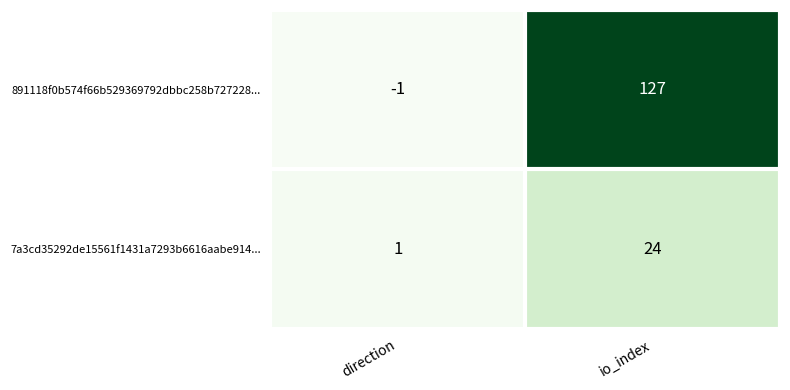

Which category has the highest value in the 891118f0b574f66b529369792dbbc258b727228... series?

io_index